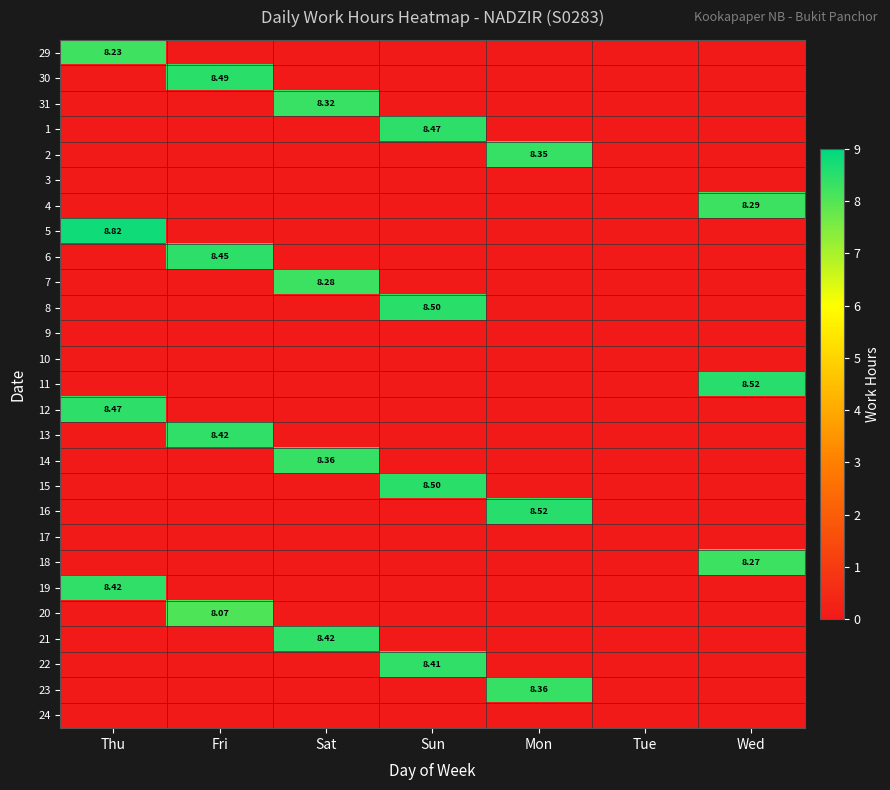

Is it true that 23 equals 8.4 at Mon?

True